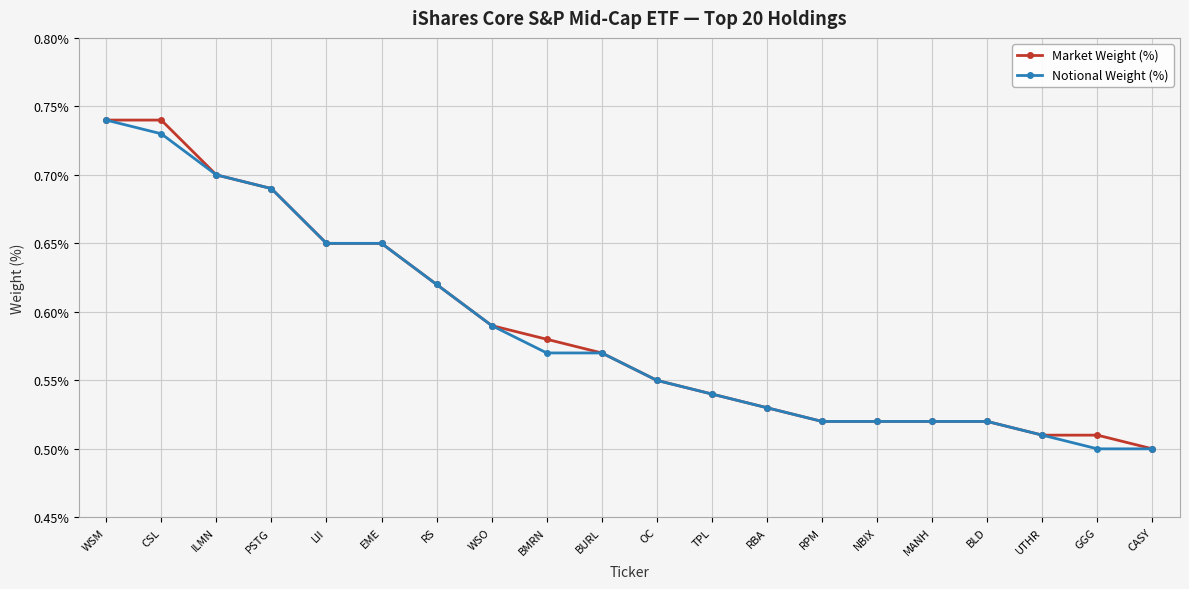

What is the total value across all series at WSM?

1.5